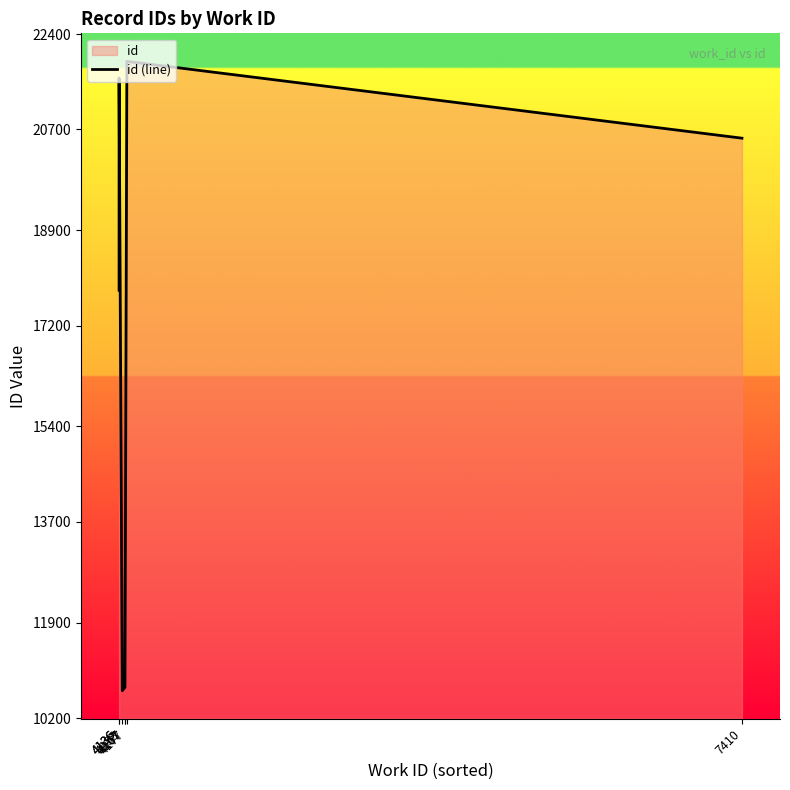

At which label is the value closest to 16300?

4136